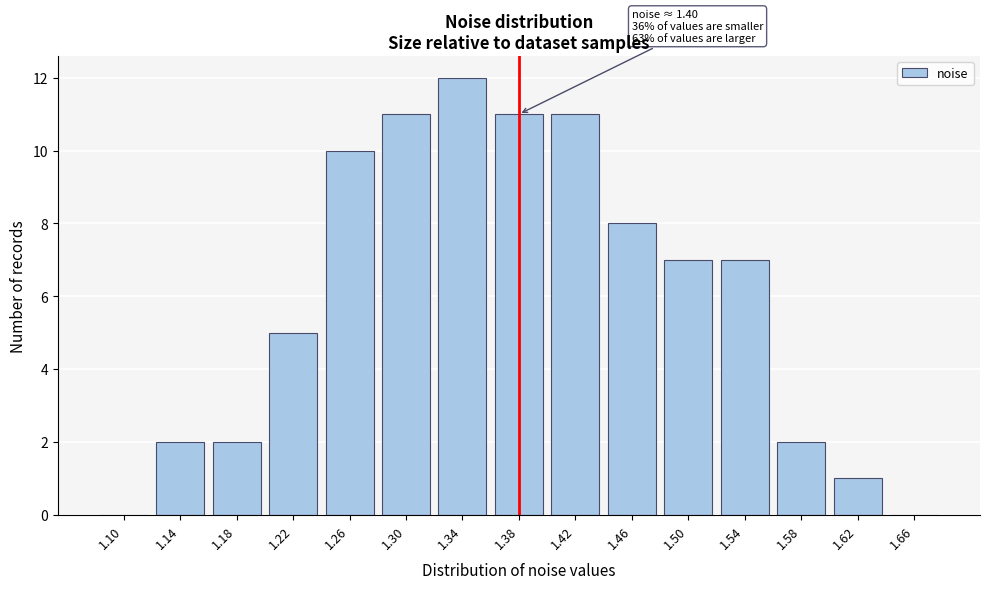

Reading left to right, what are all the values shown in this chart?

1.10=0	1.14=2	1.18=2	1.22=5	1.26=10	1.30=11	1.34=12	1.38=11	1.42=11	1.46=8	1.50=7	1.54=7	1.58=2	1.62=1	1.66=0